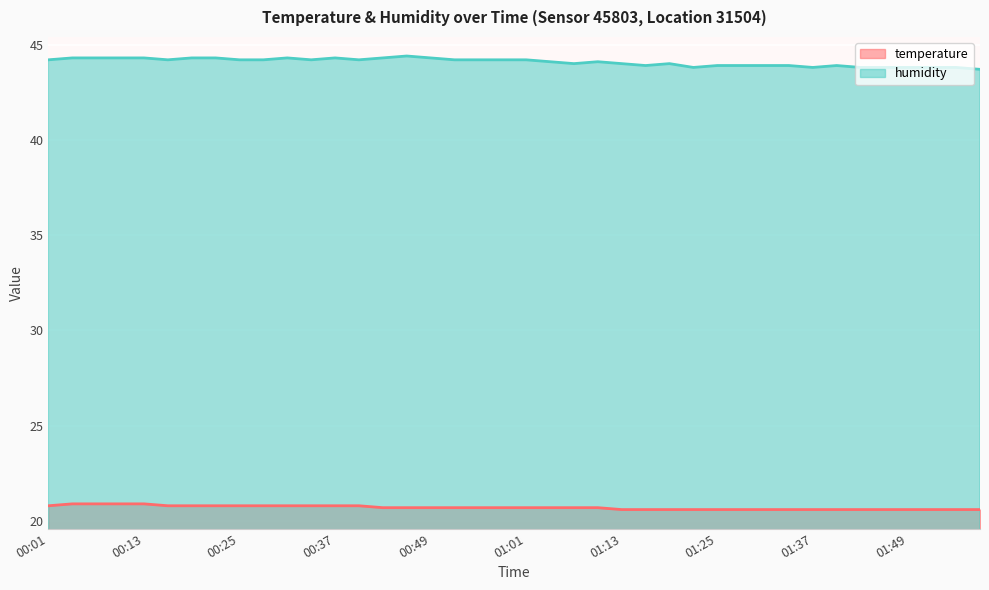

At which category does the chart reach its peak across all series?

00:46